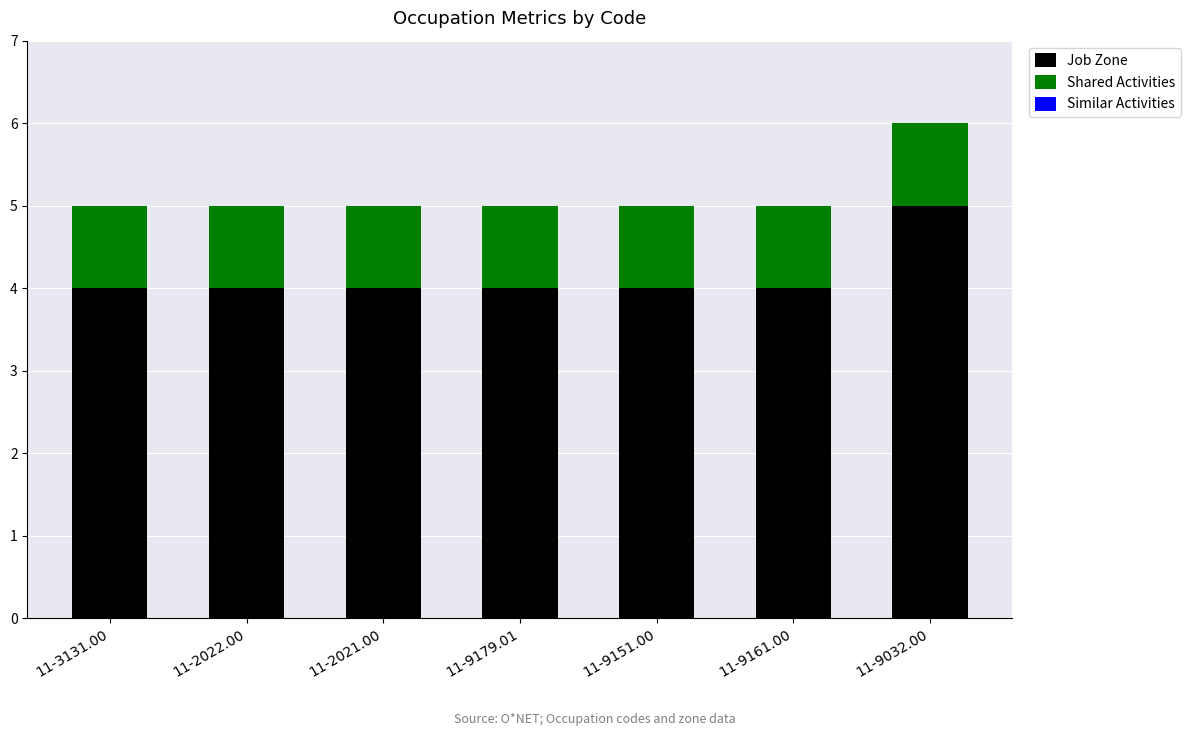

The value of Job Zone at 11-9179.01 is 4. True or false?

True